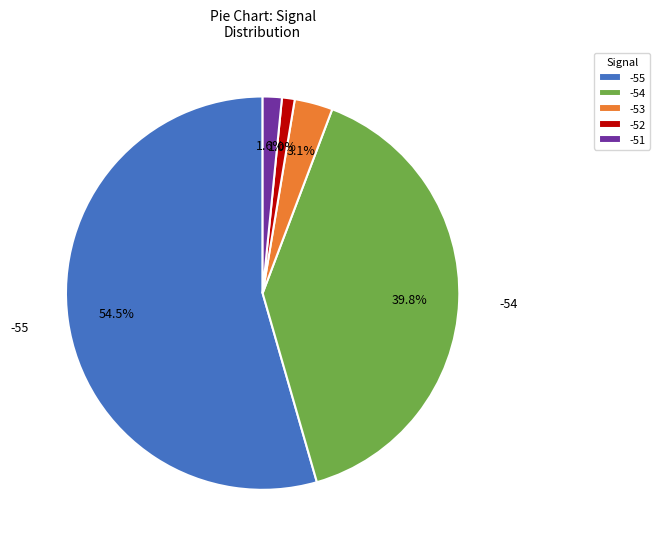

Rank the categories by value from highest to lowest.

-55, -54, -53, -51, -52